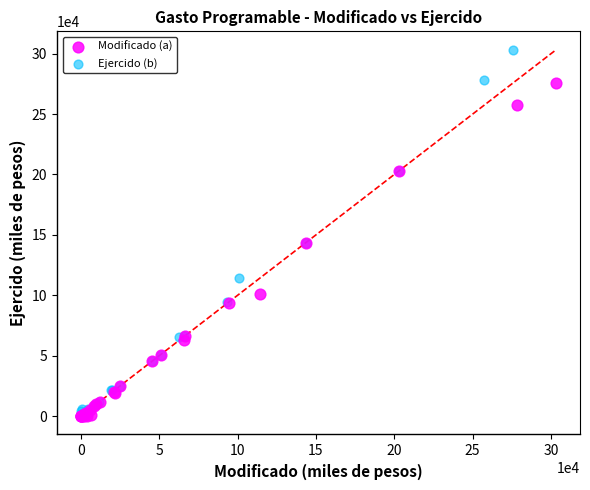

Which series has the largest Y range (max minus min)?

Ejercido (b)